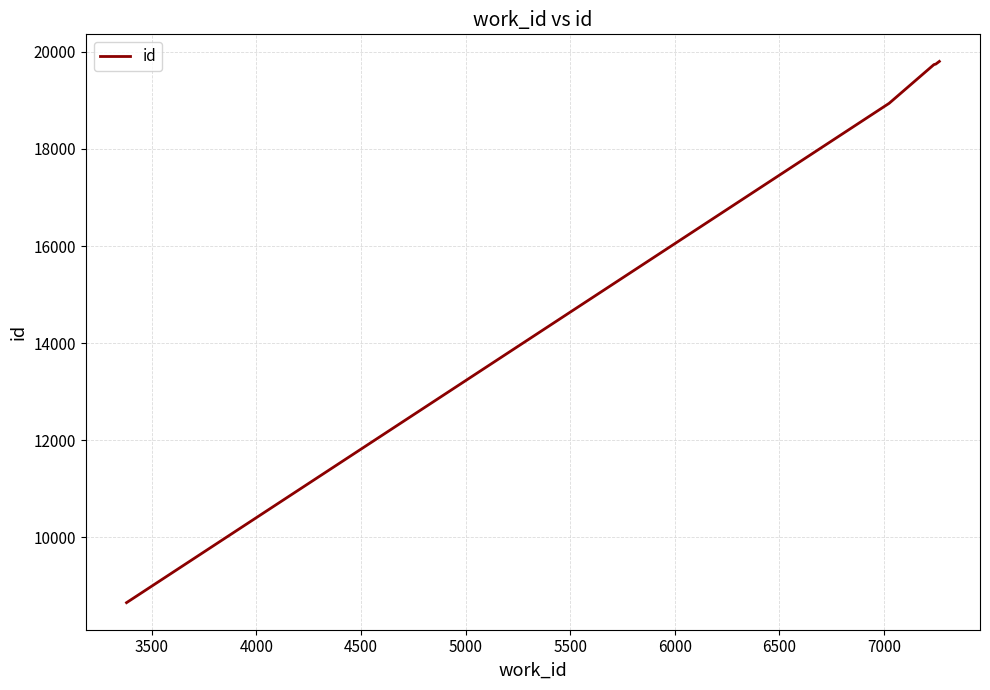

Does the chart display data point markers on the line(s)?

No